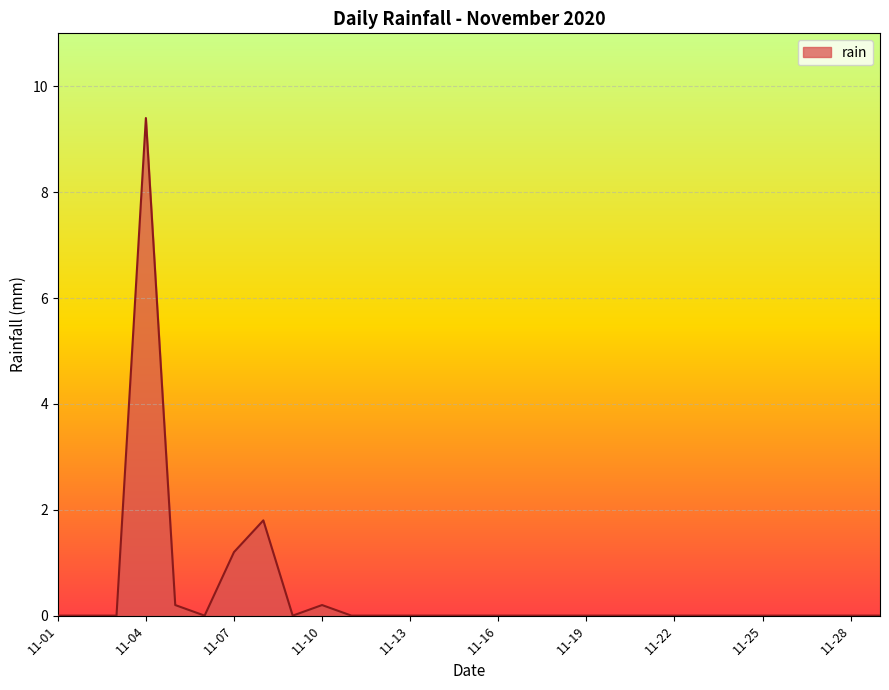

How many lines are shown in the chart?

1